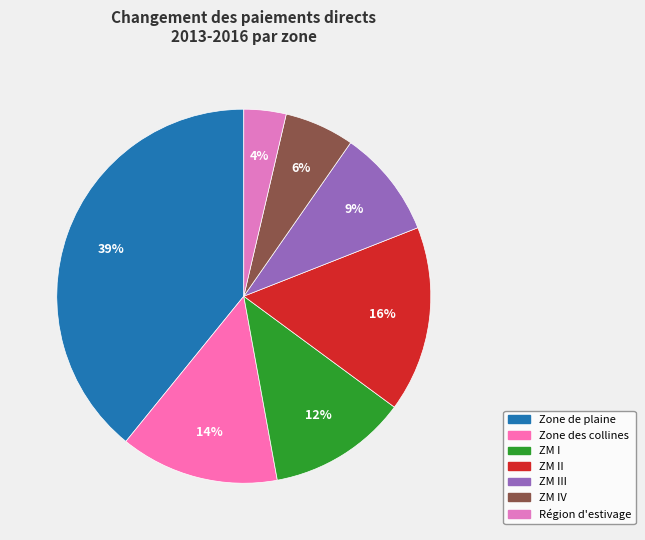

Which slice is the smallest?

Région d'estivage